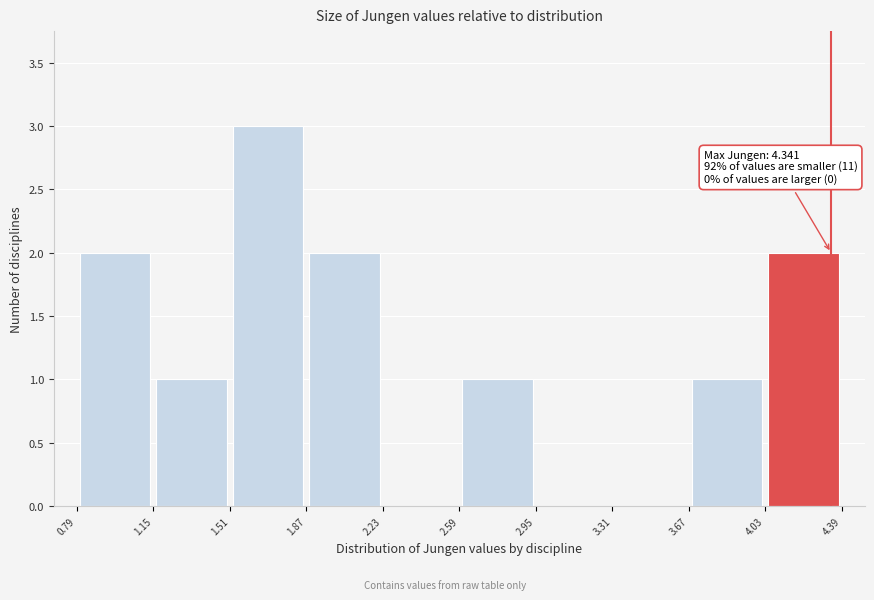

Which range on the x-axis has the tallest bar?

1.51 to 1.87